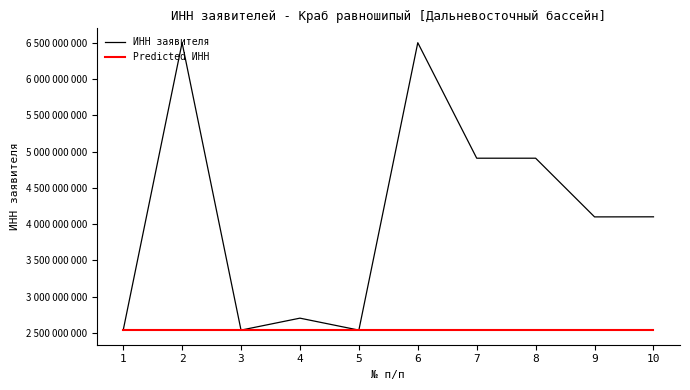

What are all the series names shown in the legend?

ИНН заявителя, Predicted ИНН